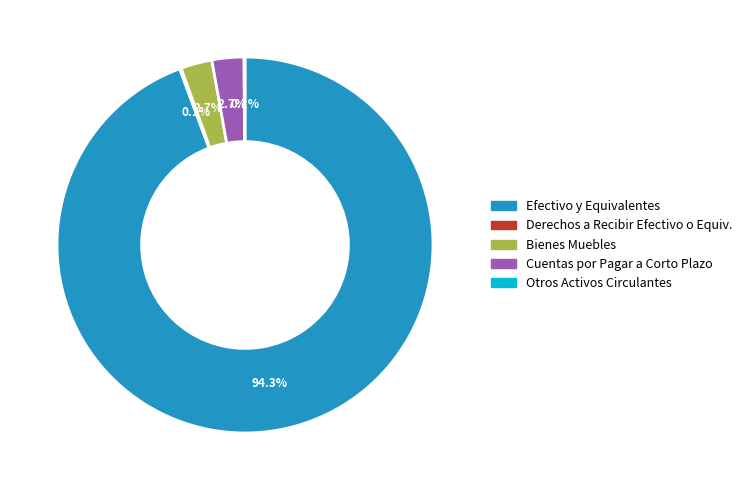

What percentage is the Efectivo y Equivalentes slice, to the nearest percent?

94%